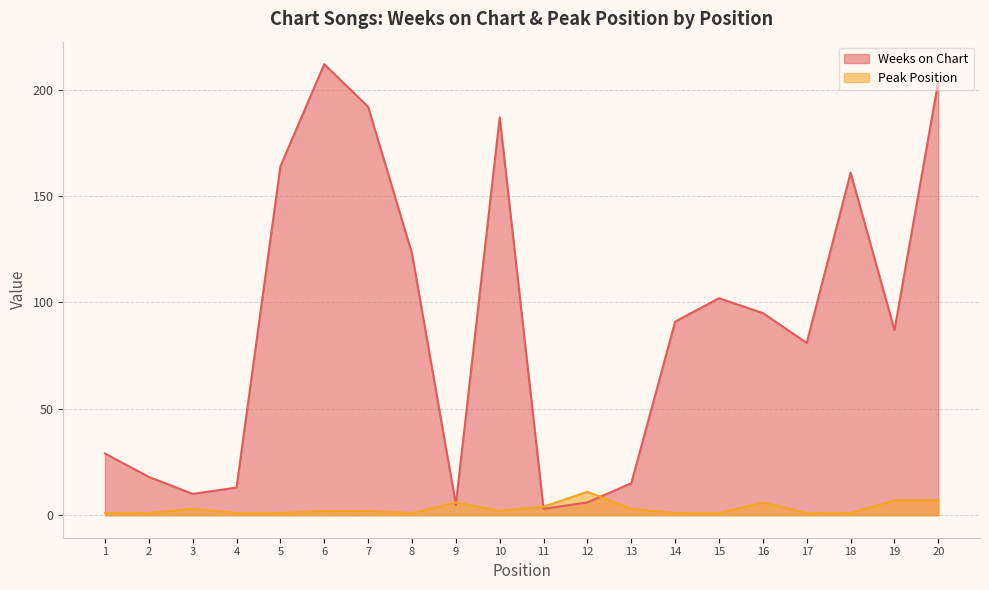

Which series ends up on top after the final intersection of Peak Position and Weeks on Chart?

Weeks on Chart